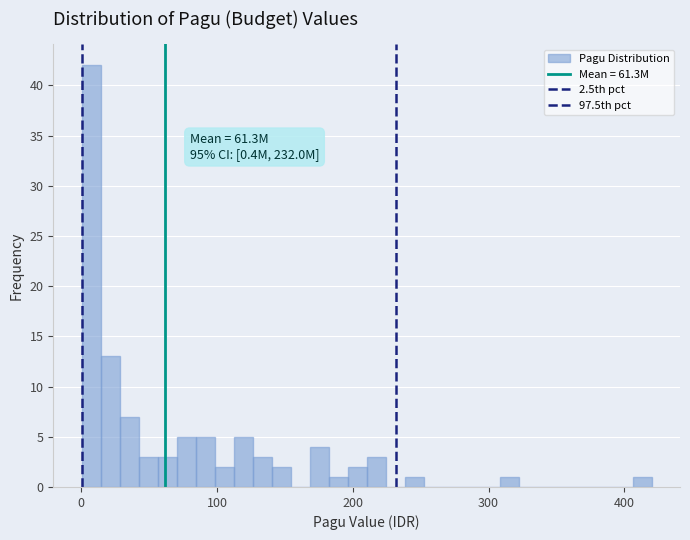

Around what value on the x-axis is the tallest bar? Give the approximate position of its centre, as read against the axis.

10